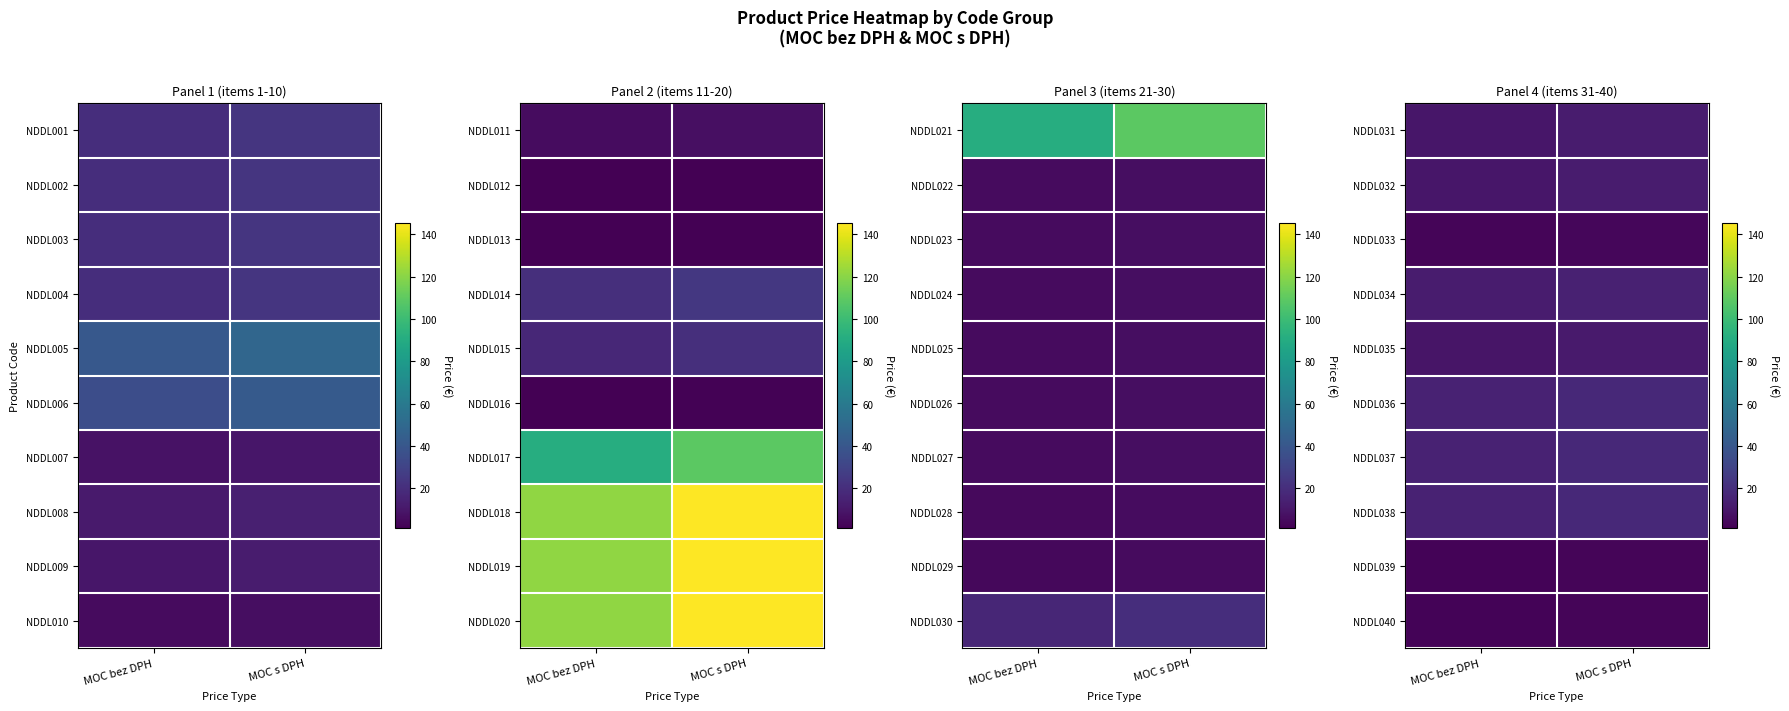

Between MOC s DPH and MOC bez DPH, which is larger?

MOC s DPH